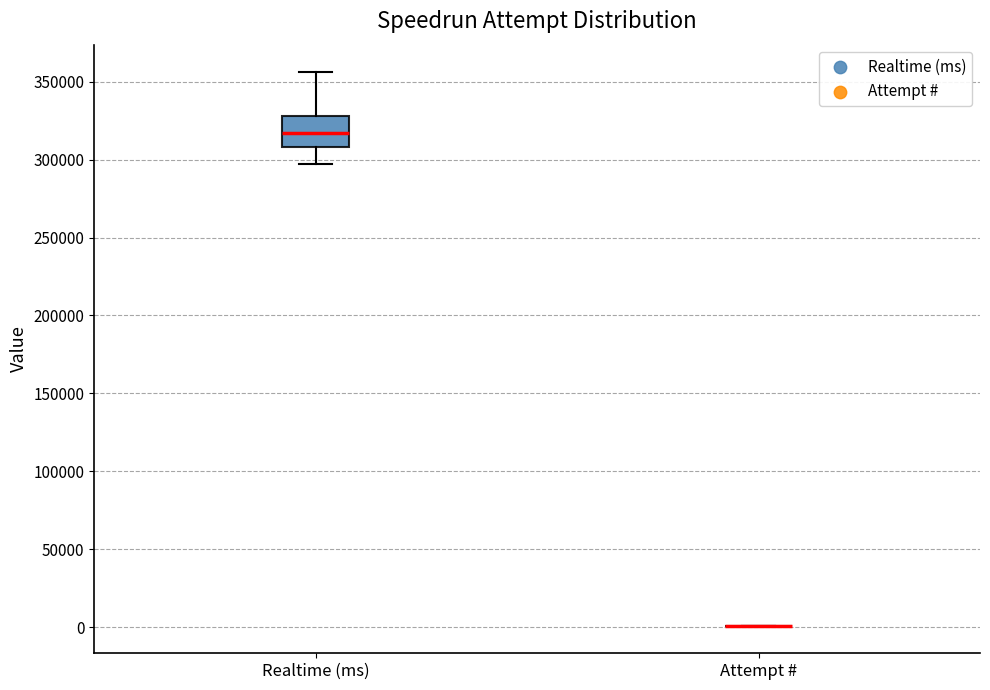

Reading left to right, read every box against the y-axis: the position of its median line, the range the box covers, and the ends of its whiskers. The values are not printed on the chart, so give them approximately, as read against the axis.

Realtime (ms): median 315000, box 310000 to 330000, whiskers 295000 to 355000
Attempt #: box collapsed to a line at 0, whiskers 0 to 0